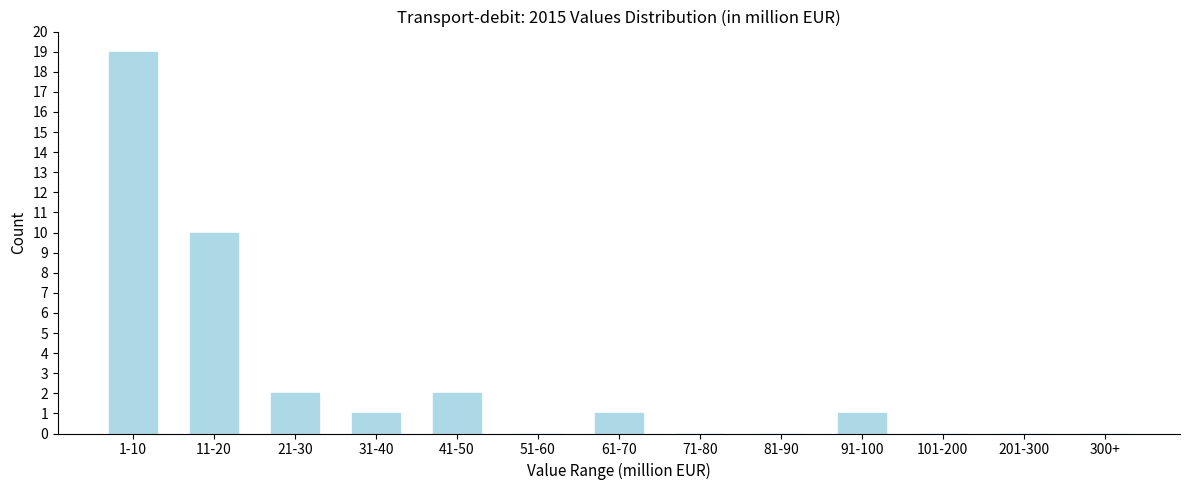

Reading left to right, what are all the values shown in this chart?

1-10=19	11-20=10	21-30=2	31-40=1	41-50=2	51-60=0	61-70=1	71-80=0	81-90=0	91-100=1	101-200=0	201-300=0	300+=0